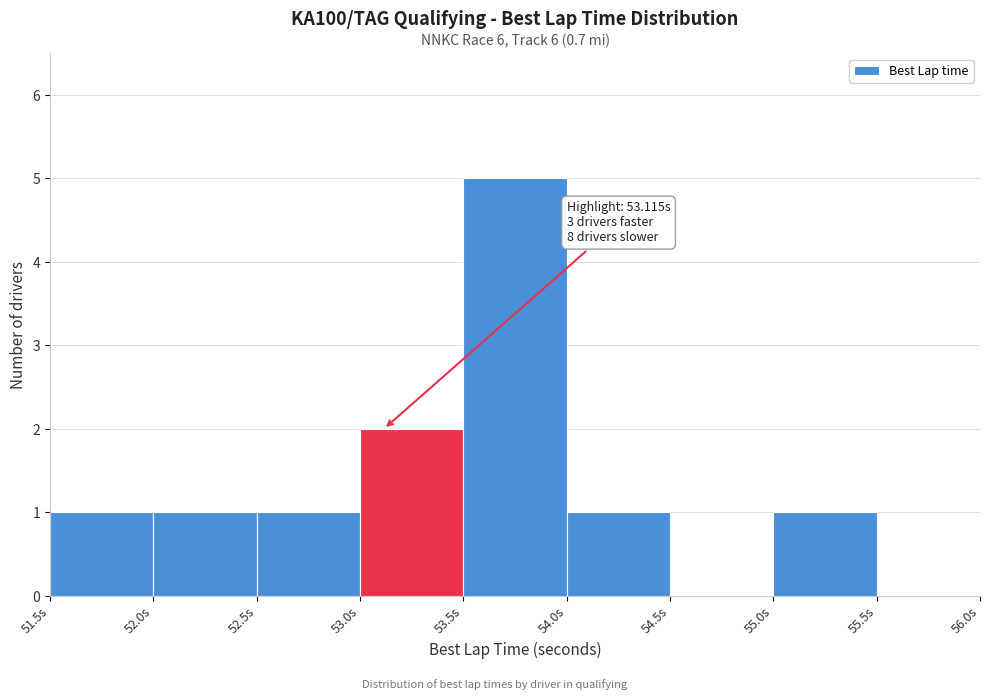

Which range on the x-axis has the tallest bar?

53.5 to 54.0